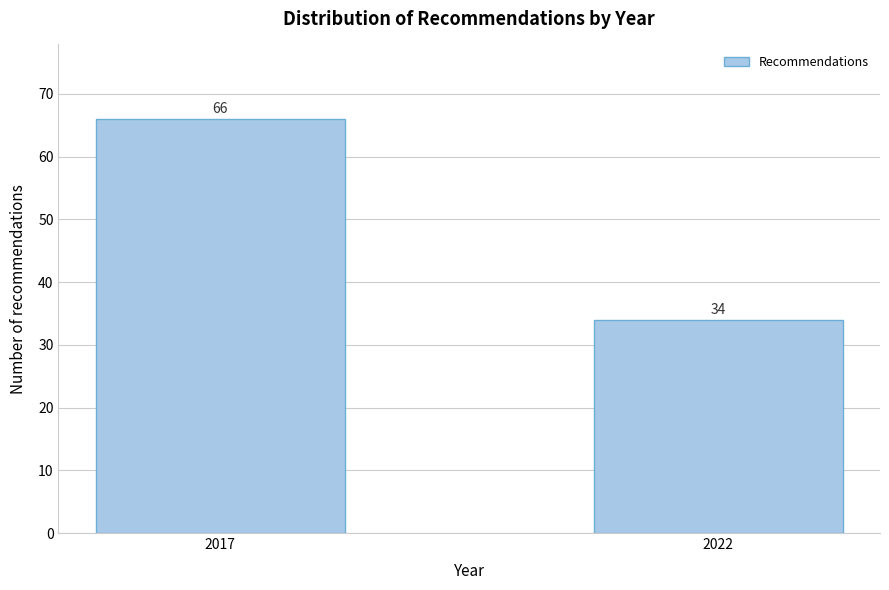

Reading right to left, extract all data points from this chart.

34	66